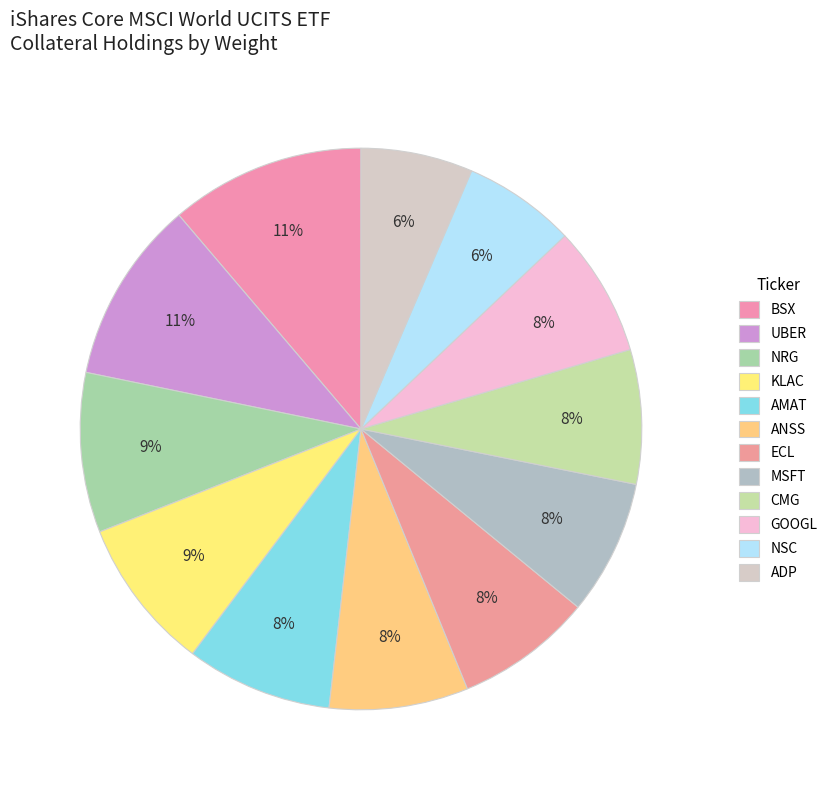

Count the number of slices in the pie.

12